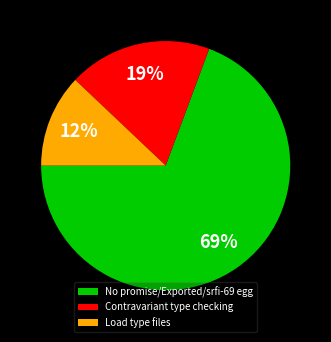

Which slice is the largest?

No promise/Exported/srfi-69 egg